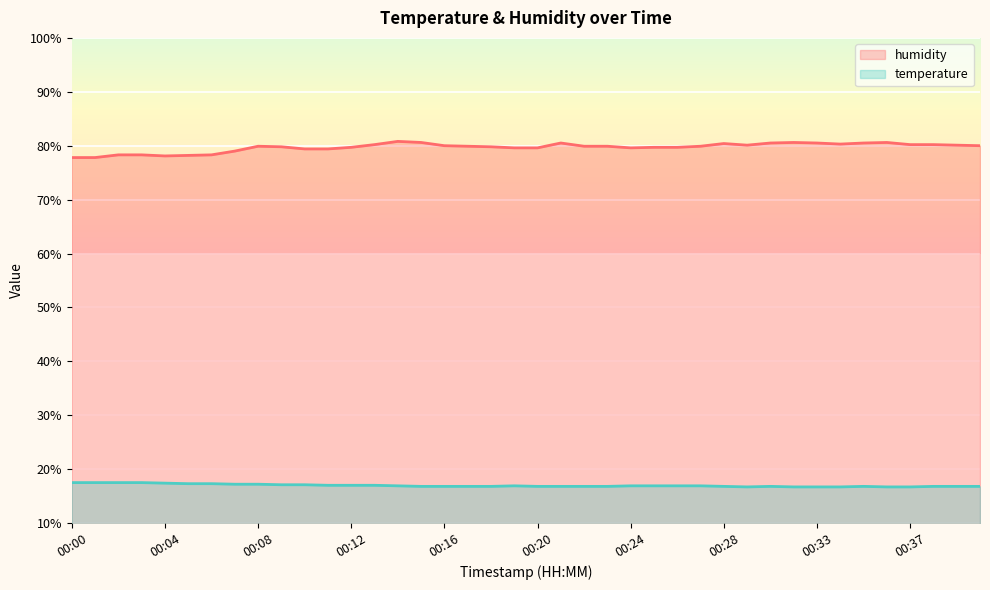

Reading left to right, list all the values displayed in this chart.

temperature: 00:00=17.5	00:01=17.5	00:02=17.5	00:03=17.5	00:04=17.4	00:05=17.3	00:06=17.3	00:07=17.2	00:08=17.2	00:09=17.1	00:10=17.1	00:11=17.0	00:12=17.0	00:13=17.0	00:14=16.9	00:15=16.8	00:16=16.8	00:17=16.8	00:18=16.8	00:19=16.9	00:20=16.8	00:21=16.8	00:22=16.8	00:23=16.8	00:24=16.9	00:25=16.9	00:26=16.9	00:27=16.9	00:28=16.8	00:29=16.7	00:31=16.8	00:32=16.7	00:33=16.7	00:34=16.7	00:35=16.8	00:36=16.7	00:37=16.7	00:38=16.8	00:39=16.8	00:40=16.8
humidity: 00:00=77.8	00:01=77.8	00:02=78.3	00:03=78.3	00:04=78.1	00:05=78.2	00:06=78.3	00:07=79.0	00:08=79.9	00:09=79.8	00:10=79.4	00:11=79.4	00:12=79.7	00:13=80.2	00:14=80.8	00:15=80.6	00:16=80.0	00:17=79.9	00:18=79.8	00:19=79.6	00:20=79.6	00:21=80.5	00:22=79.9	00:23=79.9	00:24=79.6	00:25=79.7	00:26=79.7	00:27=79.9	00:28=80.4	00:29=80.1	00:31=80.5	00:32=80.6	00:33=80.5	00:34=80.3	00:35=80.5	00:36=80.6	00:37=80.2	00:38=80.2	00:39=80.1	00:40=80.0